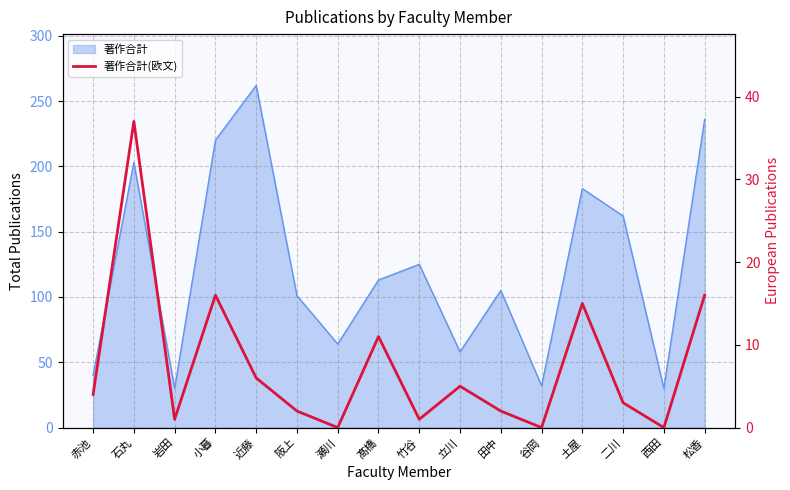

True or false: there are more than 2 points higher than both neighbors.

True